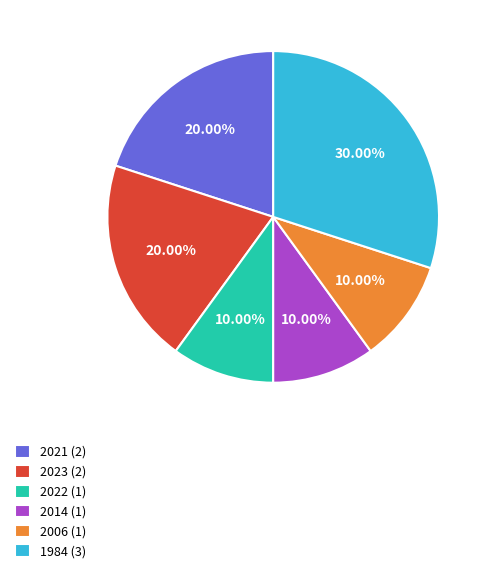

Combined, do 2023 (2) and 2006 (1) account for over 50%?

No